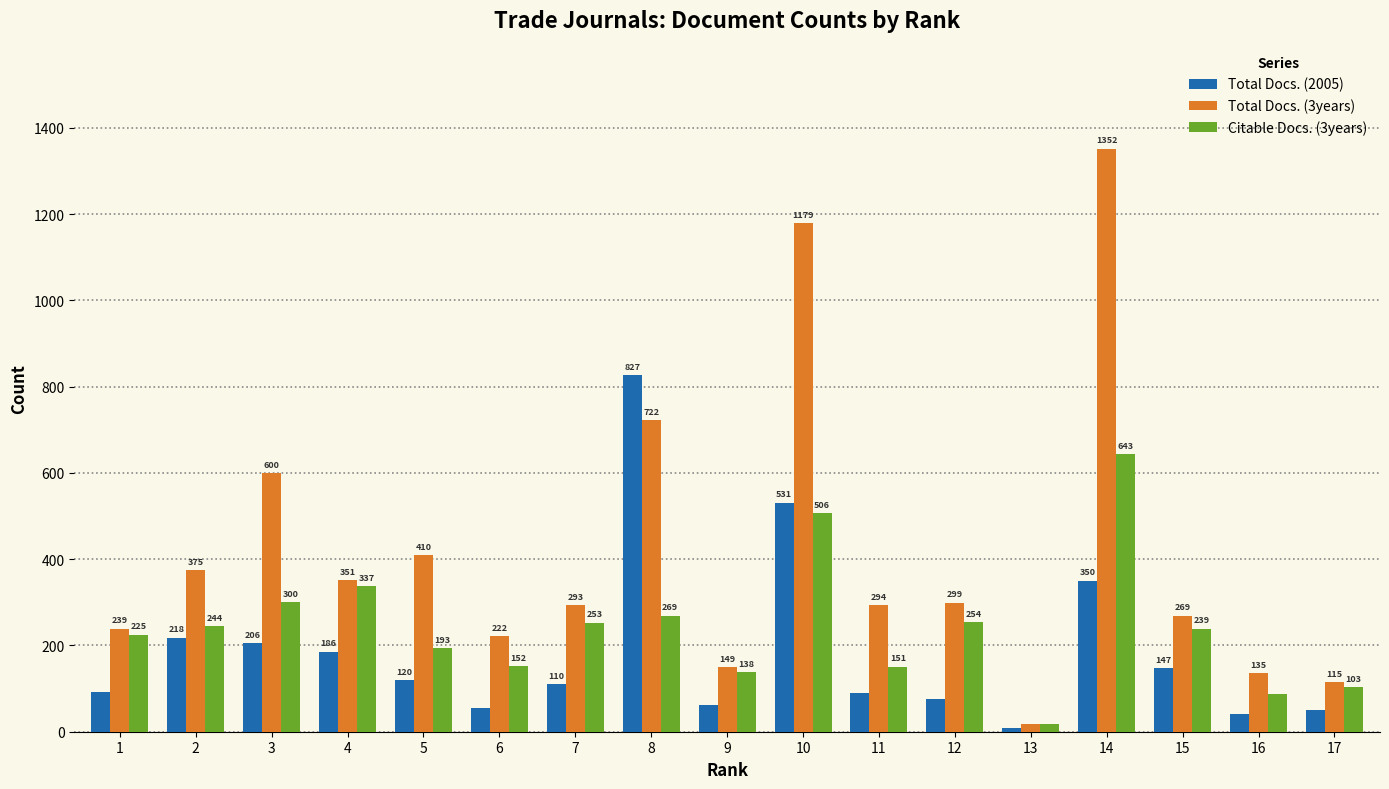

At which label does Total Docs. (2005) first exceed 110?

2